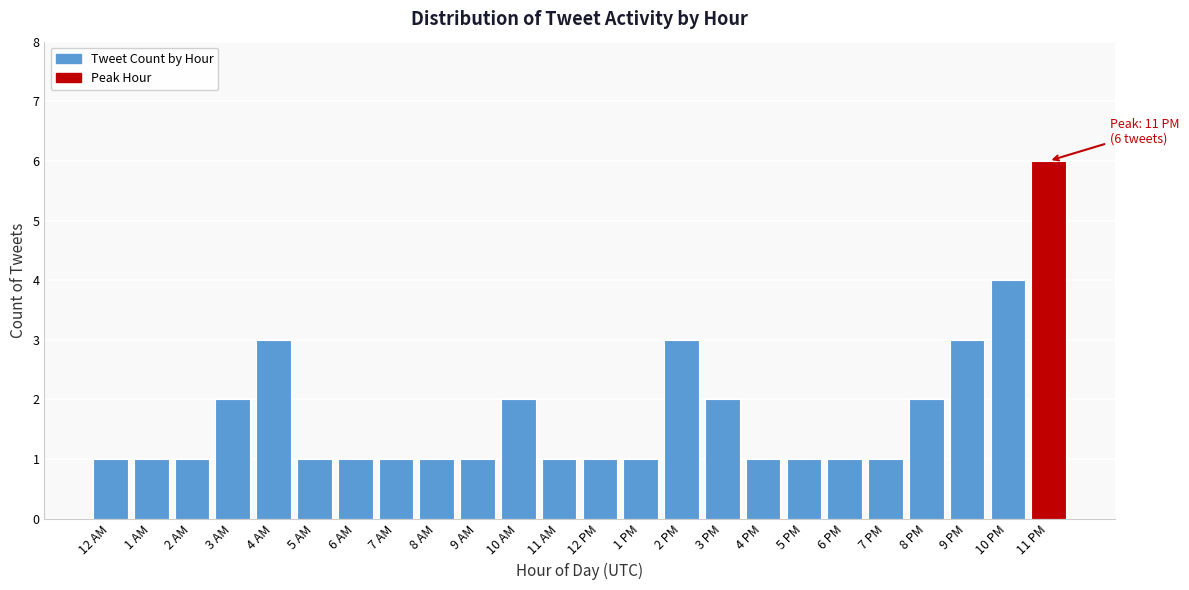

Reading right to left, extract all data points from this chart.

11 PM=6	10 PM=4	9 PM=3	8 PM=2	7 PM=1	6 PM=1	5 PM=1	4 PM=1	3 PM=2	2 PM=3	1 PM=1	12 PM=1	11 AM=1	10 AM=2	9 AM=1	8 AM=1	7 AM=1	6 AM=1	5 AM=1	4 AM=3	3 AM=2	2 AM=1	1 AM=1	12 AM=1